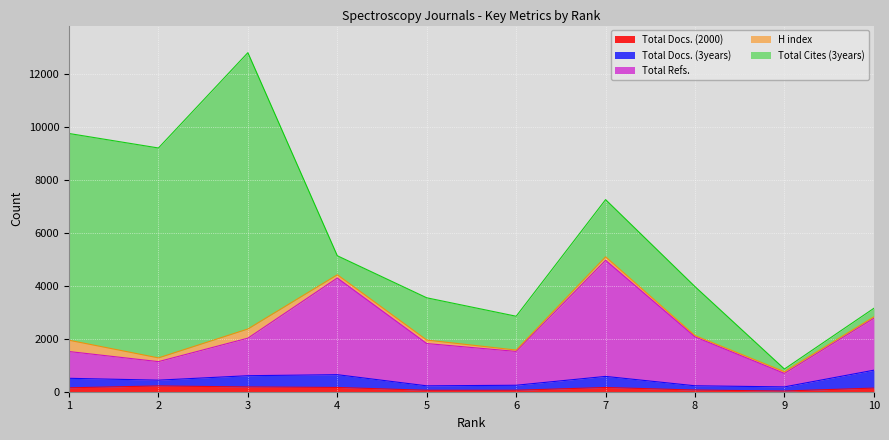

Which category has the highest value in the H index series?

1